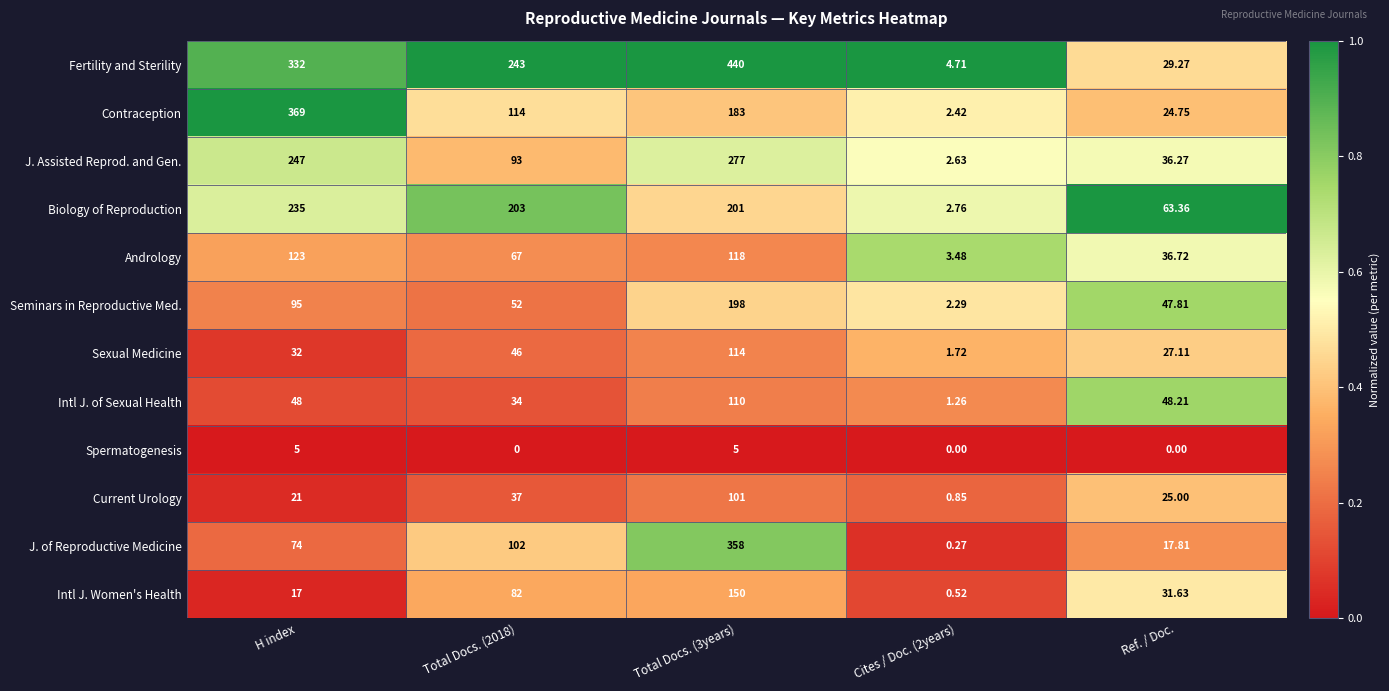

At Cites / Doc. (2years), list the series in order from smallest to largest.

Spermatogenesis, J. of Reproductive Medicine, Intl J. Women's Health, Current Urology, Intl J. of Sexual Health, Sexual Medicine, Seminars in Reproductive Med., Contraception, J. Assisted Reprod. and Gen., Biology of Reproduction, Andrology, Fertility and Sterility